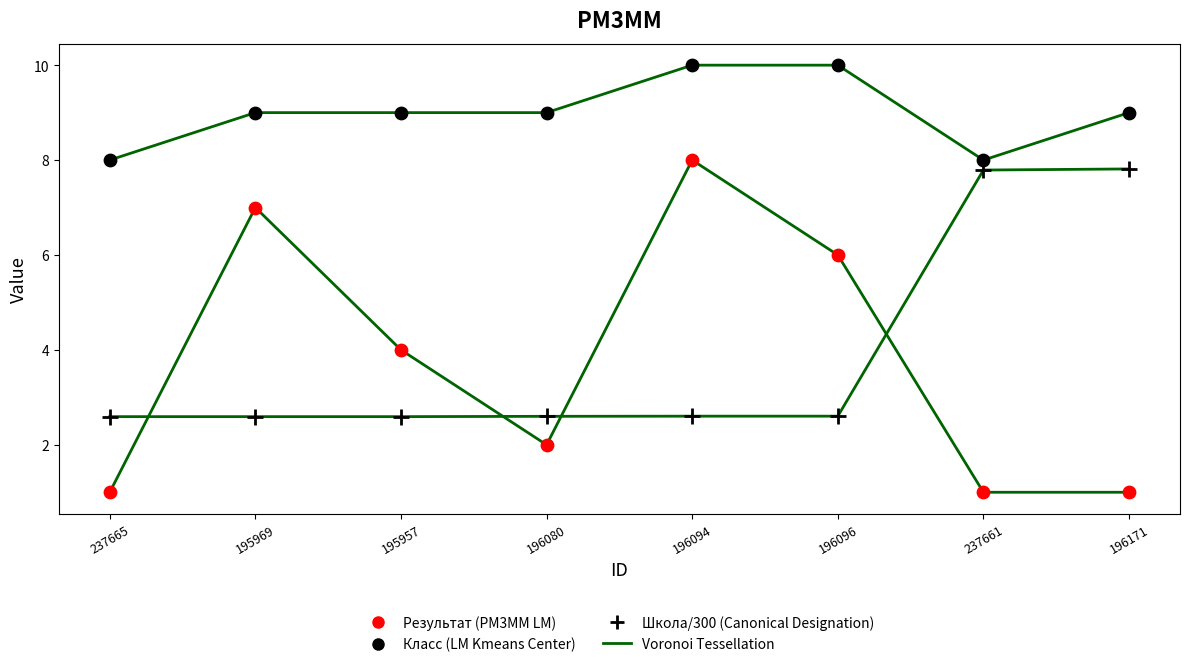

Which series has the widest spread of Y values?

Результат (PM3MM LM)